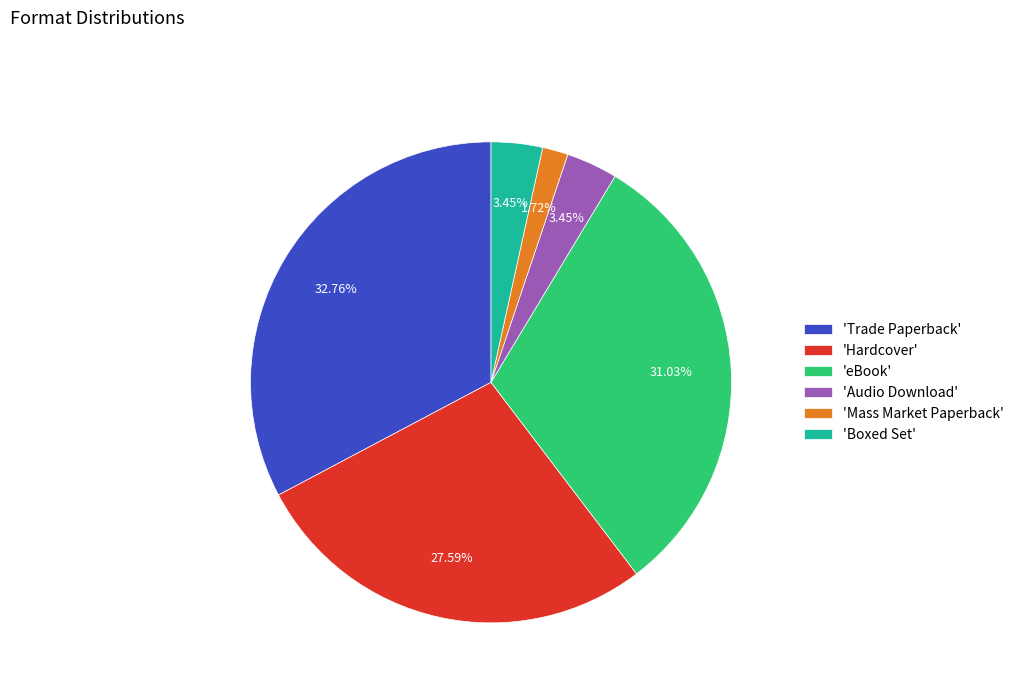

Does 'Boxed Set' account for over 50% of the chart?

No